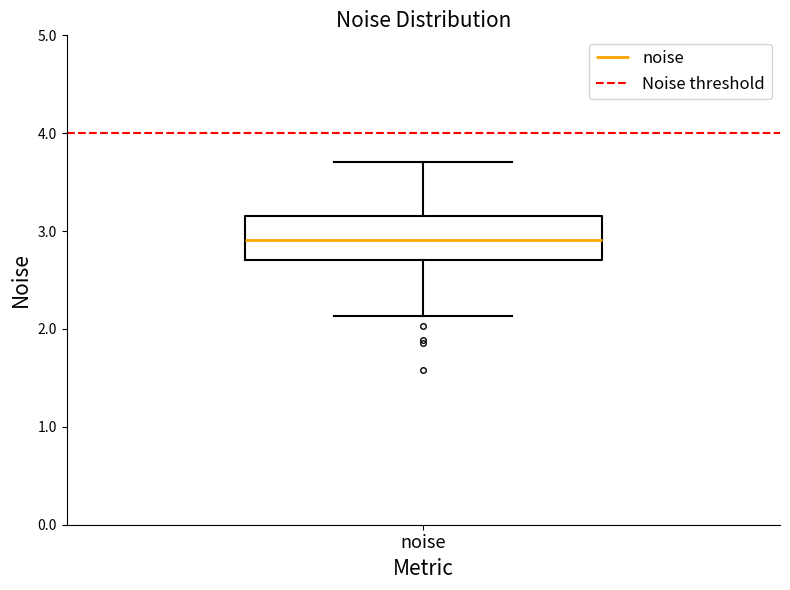

Read this box plot against the y-axis: the position of the median line, the range covered by the box, and the ends of both whiskers. The values are not printed on the chart, so give them approximately, as read against the axis.

median 2.9, box 2.7 to 3.2, whiskers 2.1 to 3.7